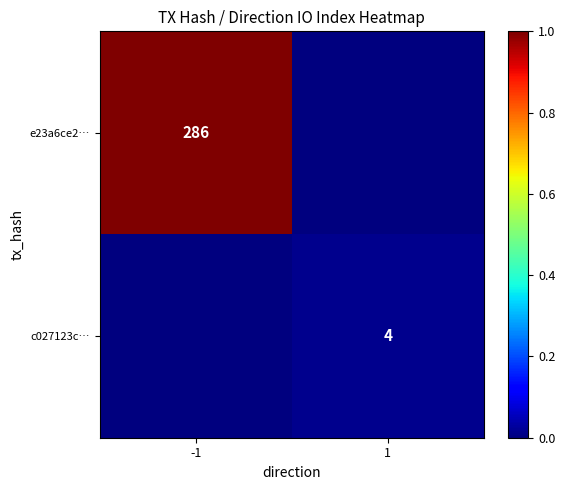

The c027123c… series shows 2 at 1. True or false?

False